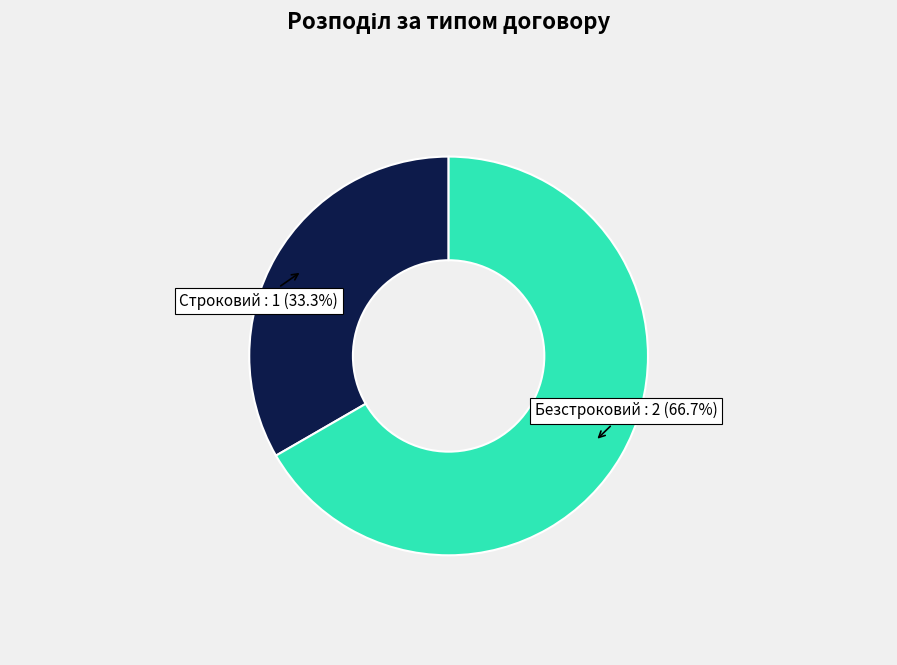

Is there any slice that represents more than half of the pie?

Yes